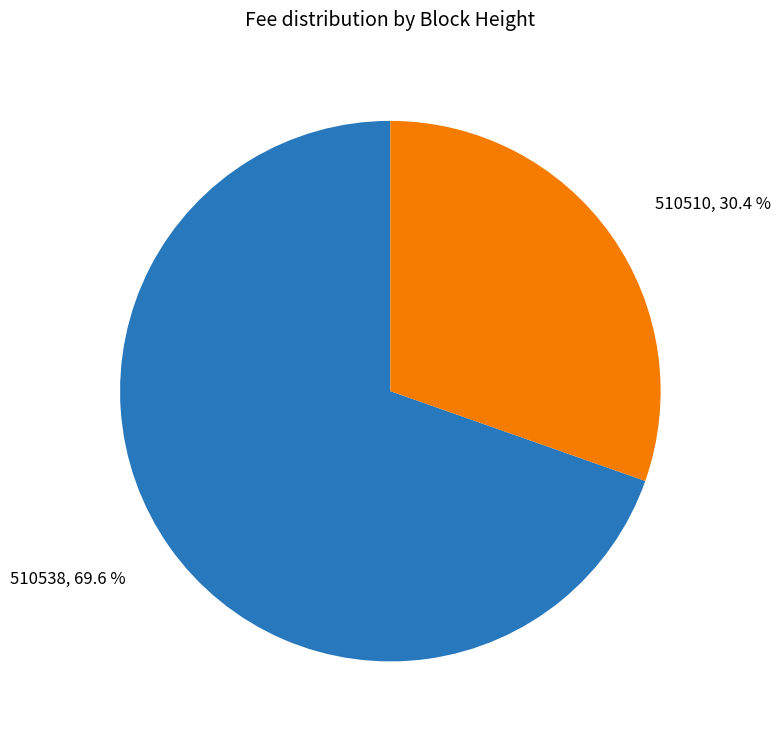

Is there any slice that represents more than half of the pie?

Yes